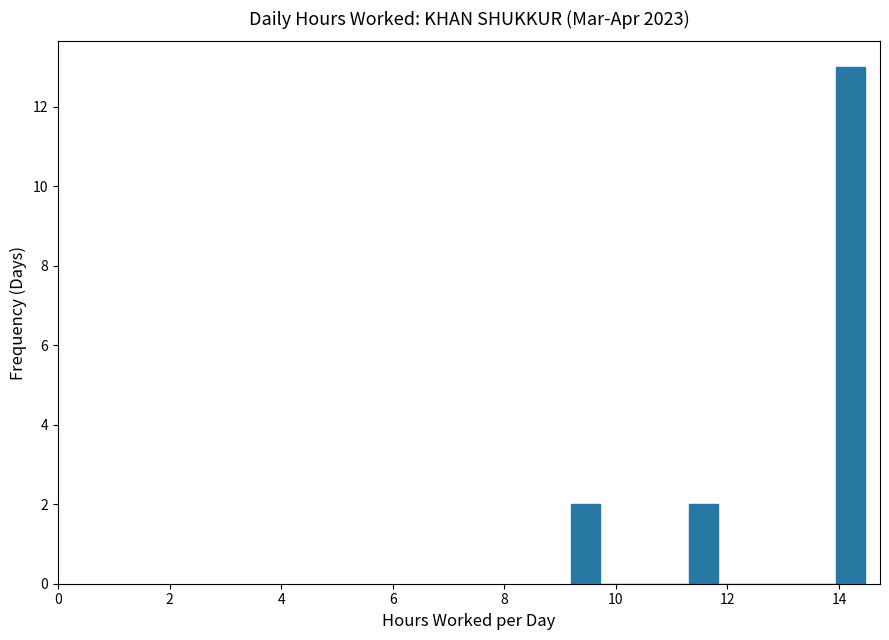

Around what value on the x-axis is the tallest bar? Give the approximate position of its centre, as read against the axis.

14.2